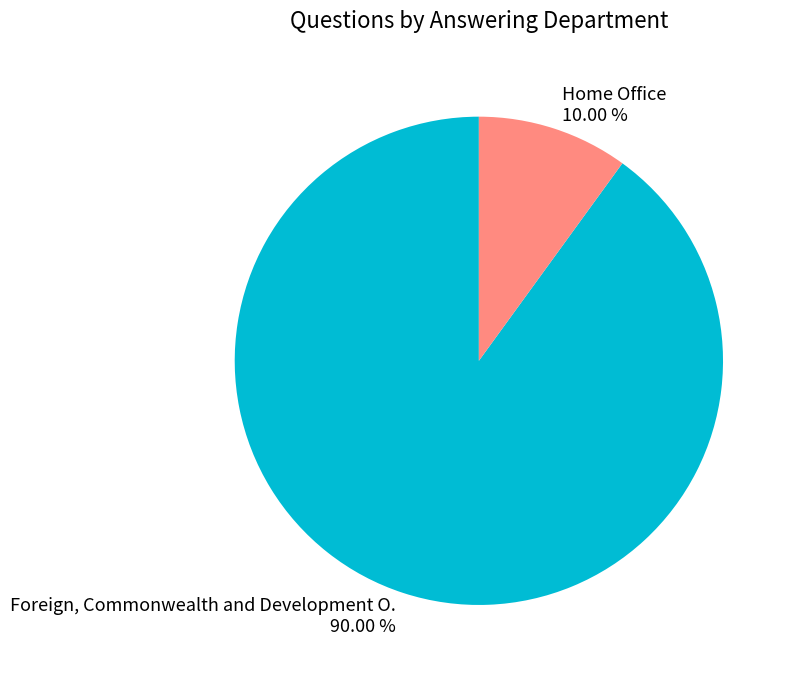

What is the smallest slice in the pie chart?

Home Office